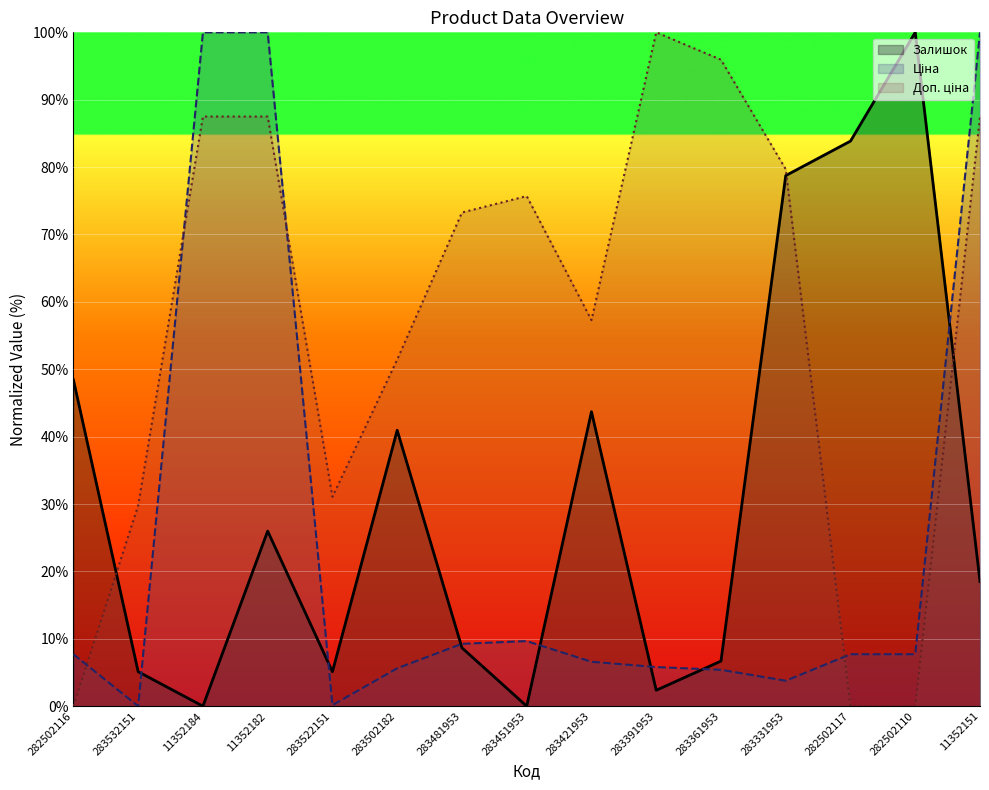

How many lines are shown in the chart?

3